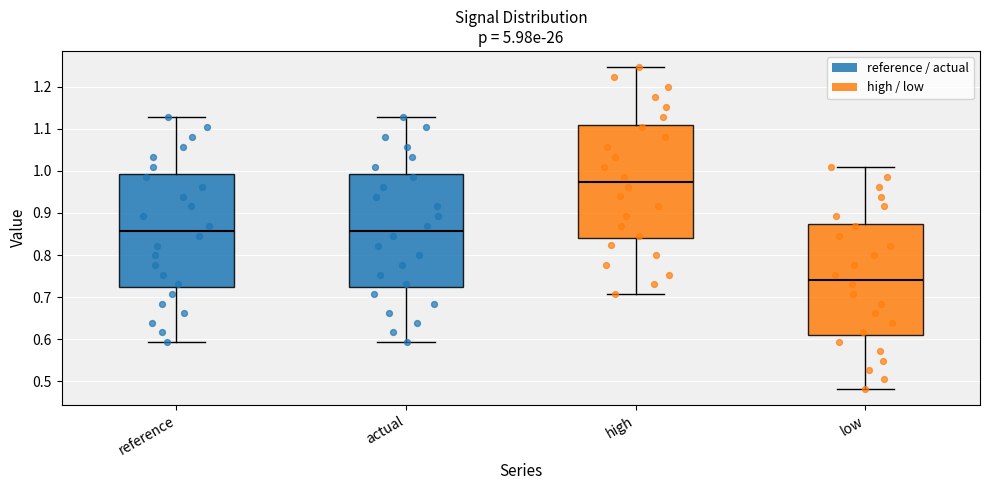

Reading left to right, read every box against the y-axis: the position of its median line, the range the box covers, and the ends of its whiskers. The values are not printed on the chart, so give them approximately, as read against the axis.

reference: median 0.86, box 0.72 to 0.99, whiskers 0.59 to 1.13
actual: median 0.86, box 0.72 to 0.99, whiskers 0.59 to 1.13
high: median 0.97, box 0.84 to 1.11, whiskers 0.71 to 1.25
low: median 0.74, box 0.61 to 0.87, whiskers 0.48 to 1.01